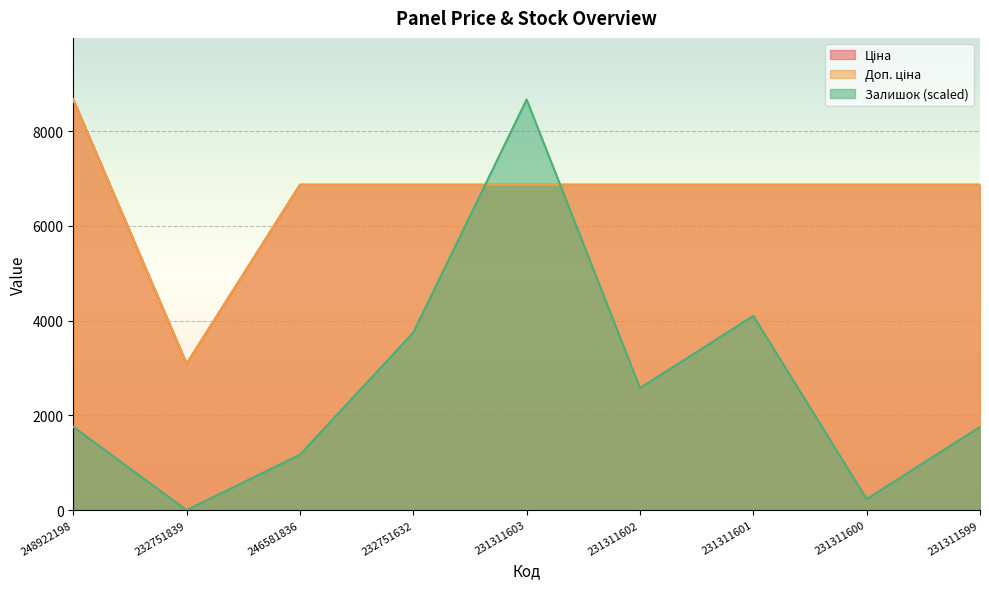

Does the chart display data point markers on the line(s)?

No